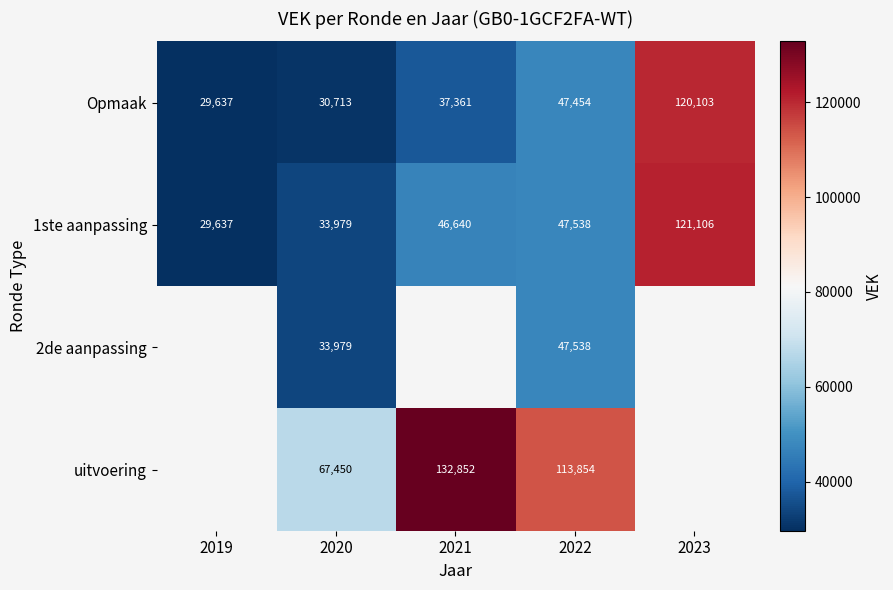

What is the difference between the highest and lowest values at 2020?

36737